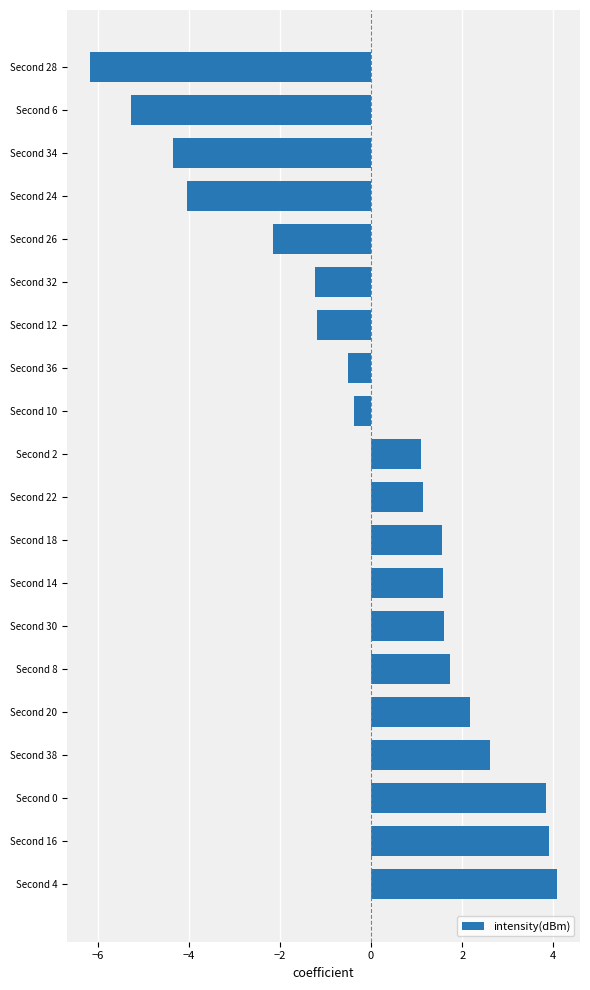

What is the change in value from Second 24 to Second 34?

-0.3